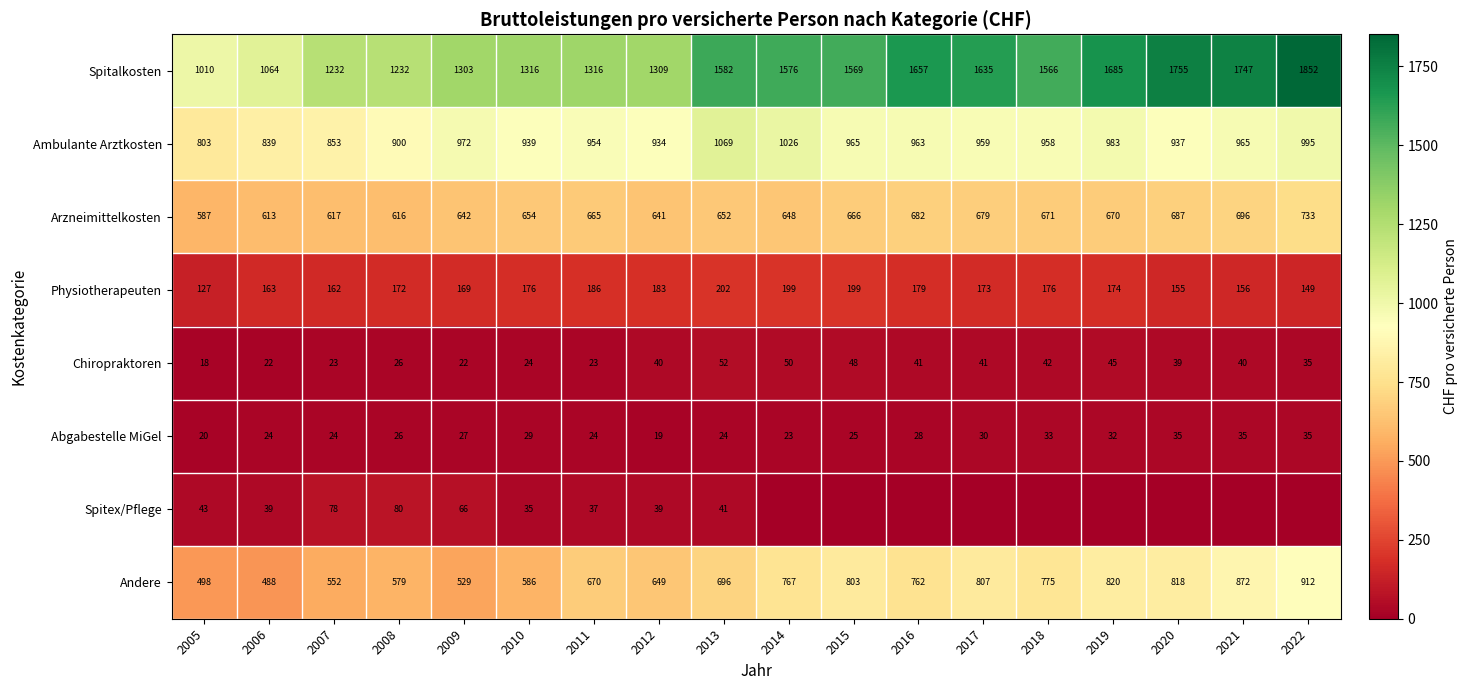

Rank the categories by Arzneimittelkosten value from highest to lowest.

2022, 2021, 2020, 2016, 2017, 2018, 2019, 2015, 2011, 2010, 2013, 2014, 2009, 2012, 2007, 2008, 2006, 2005